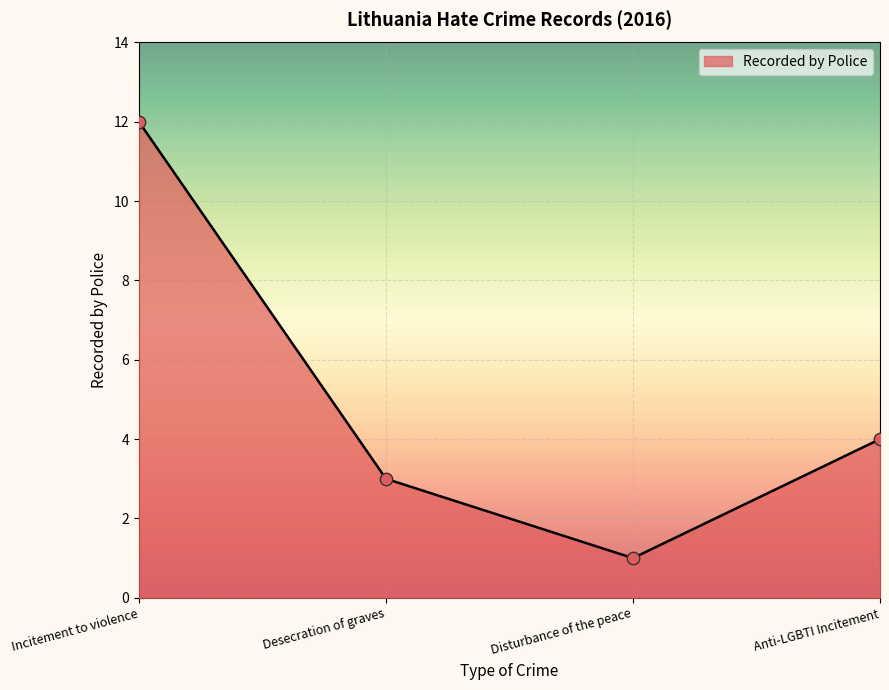

Approximately how many times larger is the value at Disturbance of the peace compared to Desecration of graves?

0.3